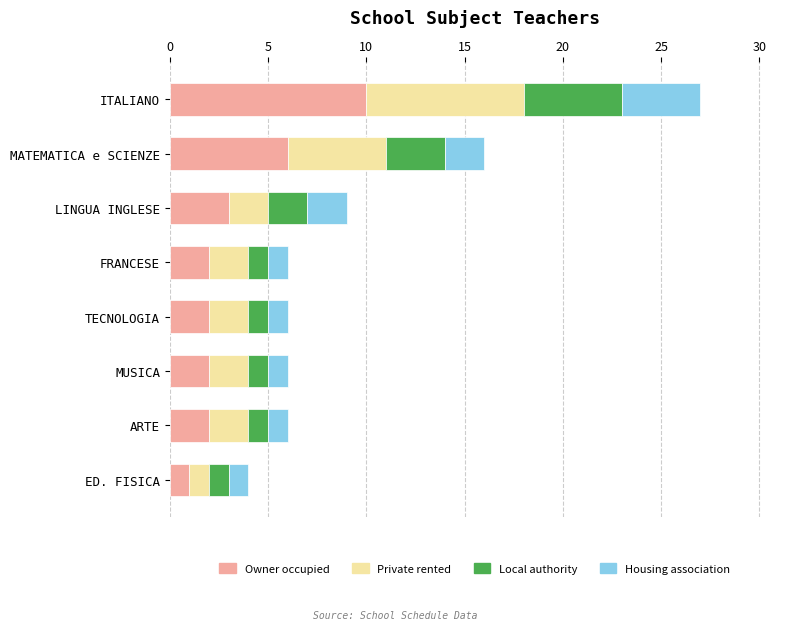

Which category has the highest value in the Owner occupied series?

ITALIANO